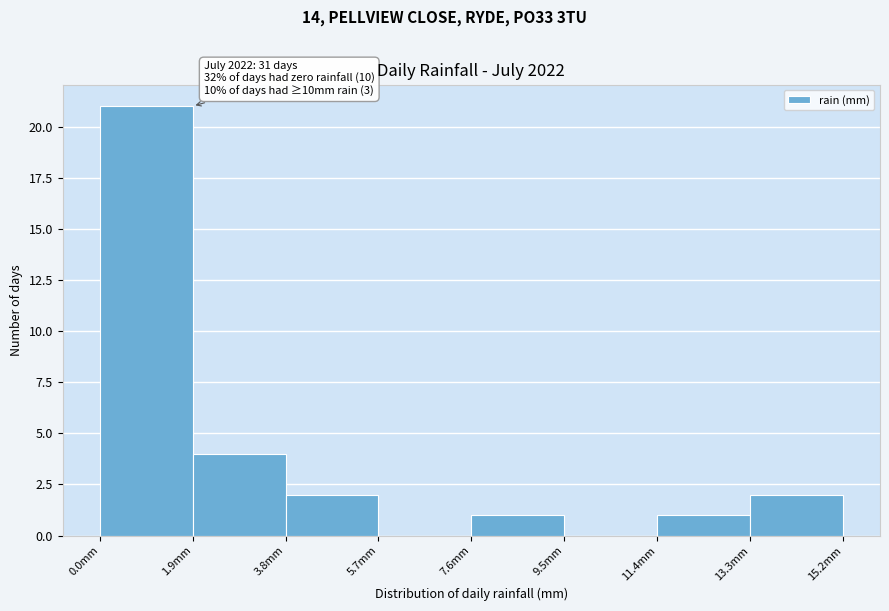

Over which range of the x-axis is the bar tallest?

0.0 to 1.9